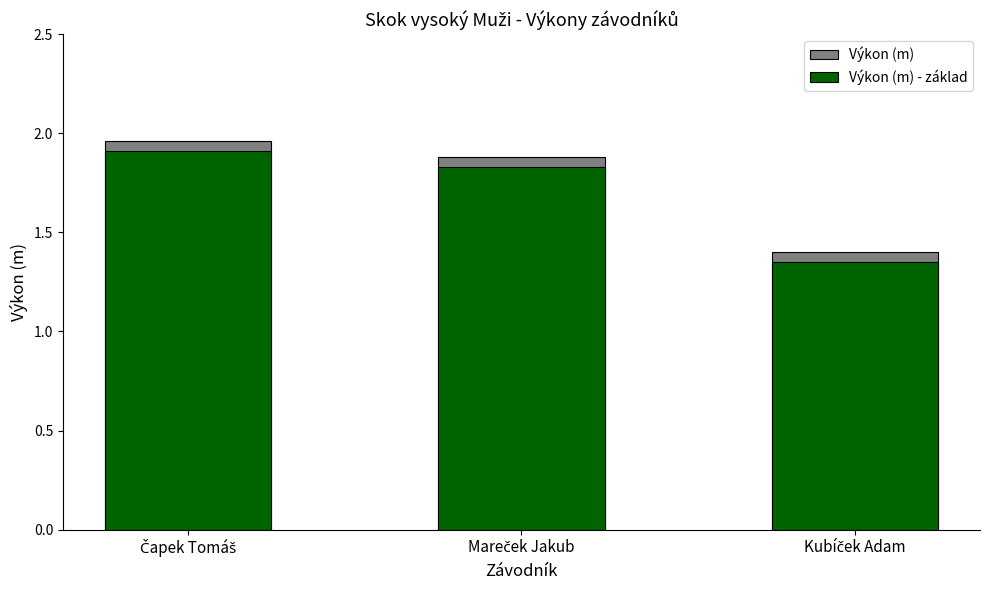

At which category does the chart reach its minimum across all series?

Kubíček Adam